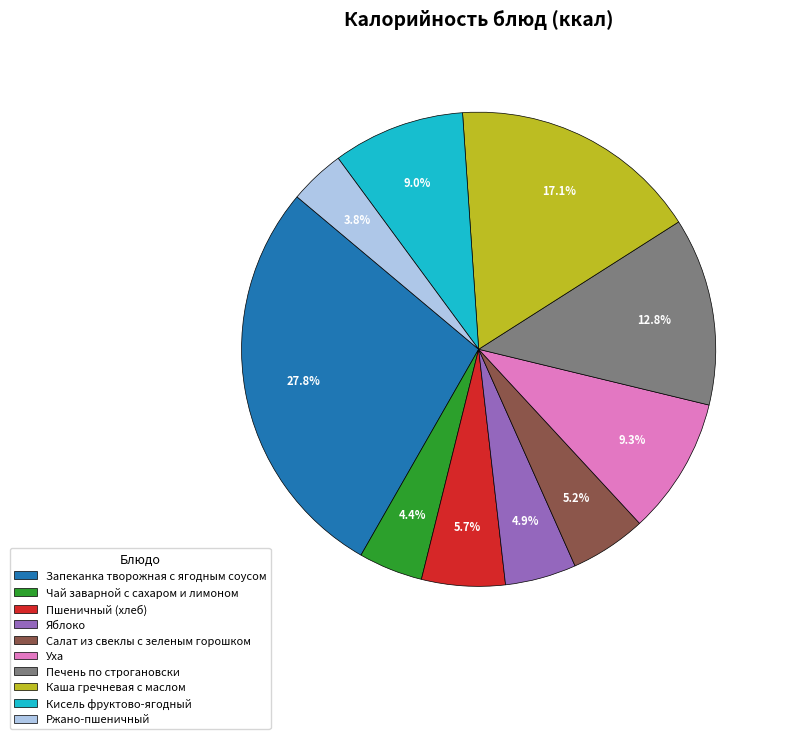

Is Печень по строгановски the majority of the pie?

No